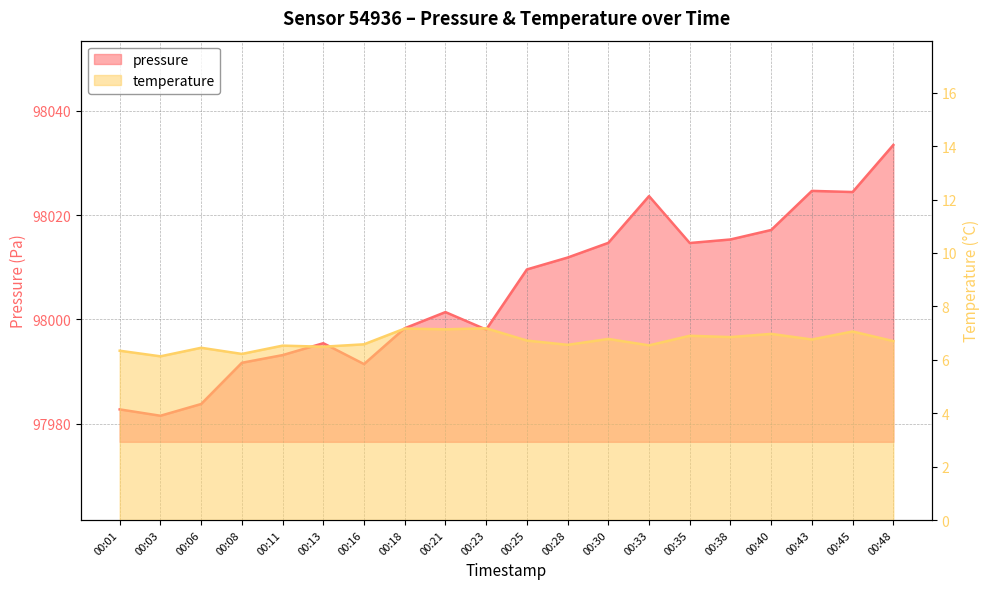

Is the value of pressure at 00:38 greater than the value of temperature at 00:21?

Yes